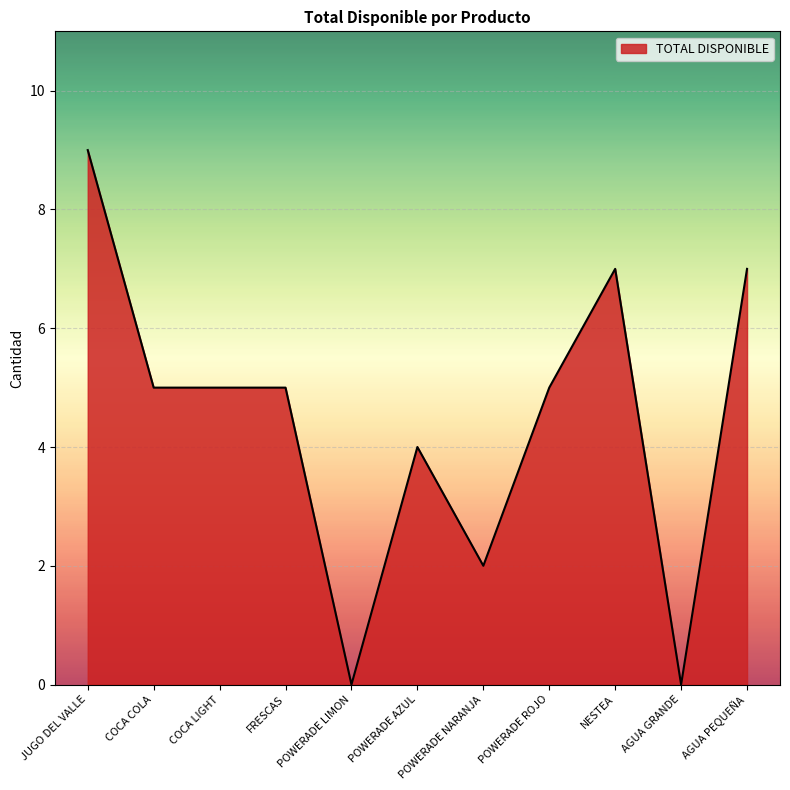

Between POWERADE ROJO and AGUA GRANDE, which is larger?

POWERADE ROJO